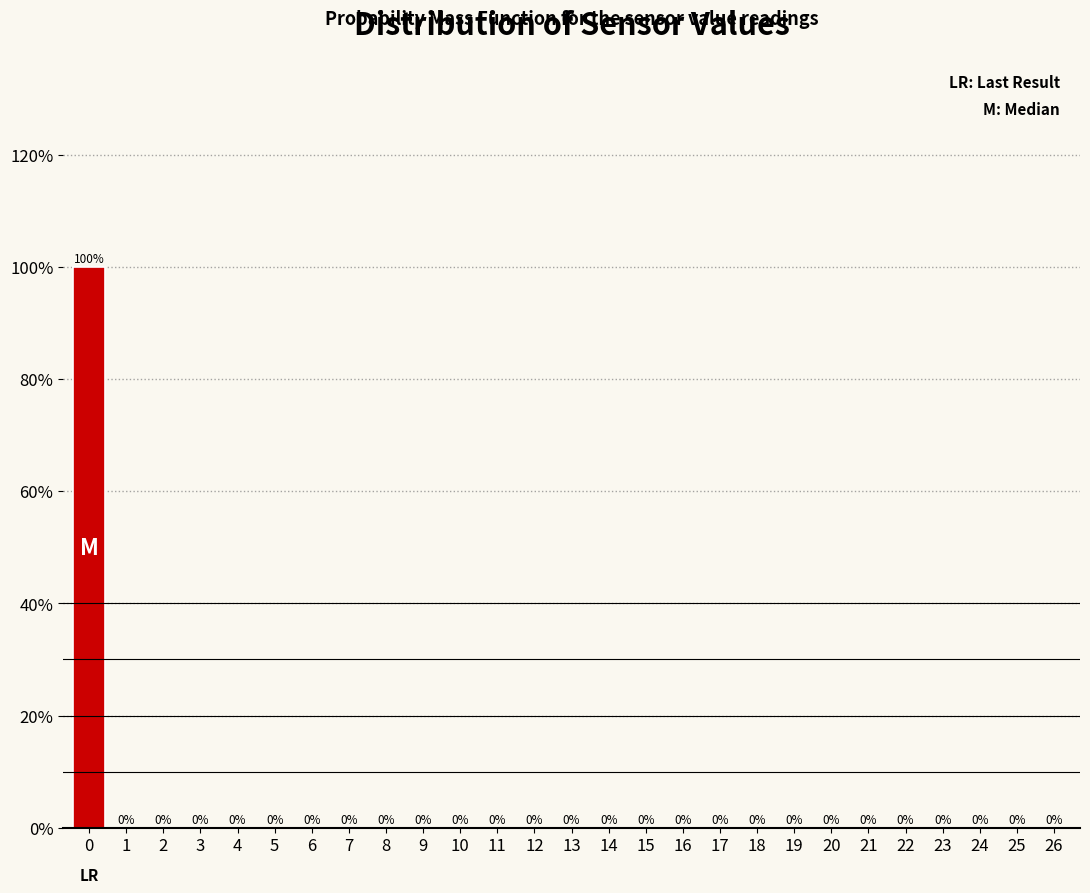

Reading left to right, extract all data points from this chart.

0=100	1=0	2=0	3=0	4=0	5=0	6=0	7=0	8=0	9=0	10=0	11=0	12=0	13=0	14=0	15=0	16=0	17=0	18=0	19=0	20=0	21=0	22=0	23=0	24=0	25=0	26=0